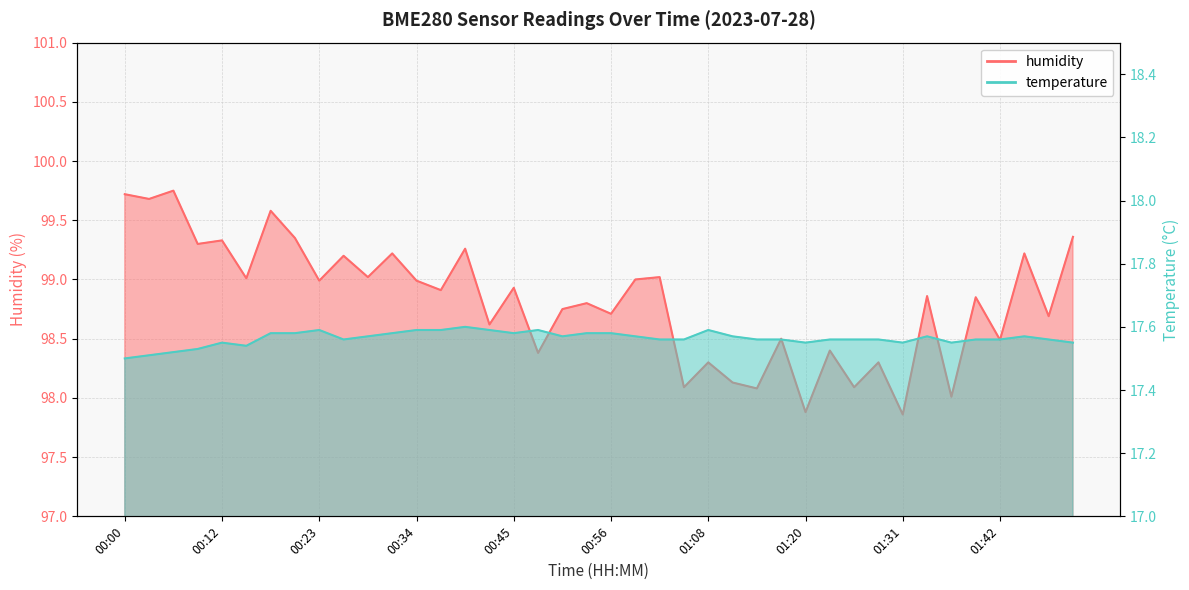

How many temperature values are between 17 and 18?

40